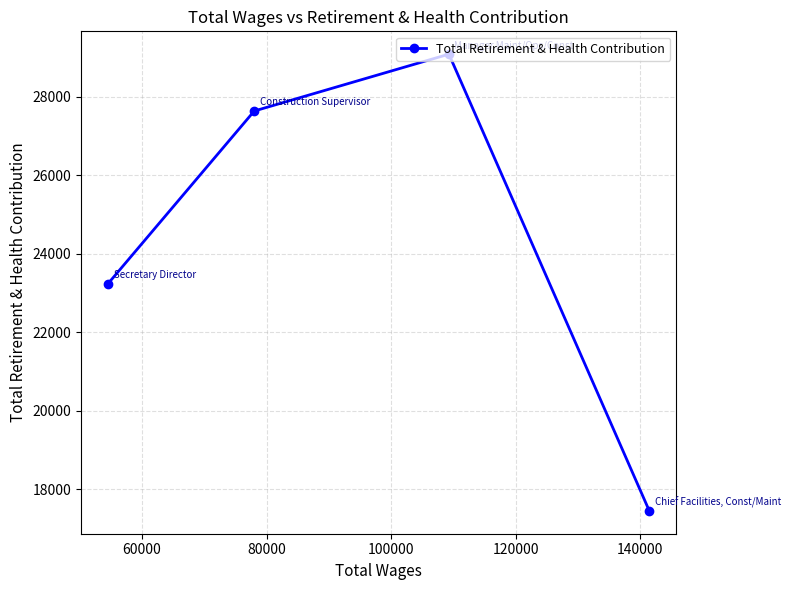

What is the sum of all values?

97411